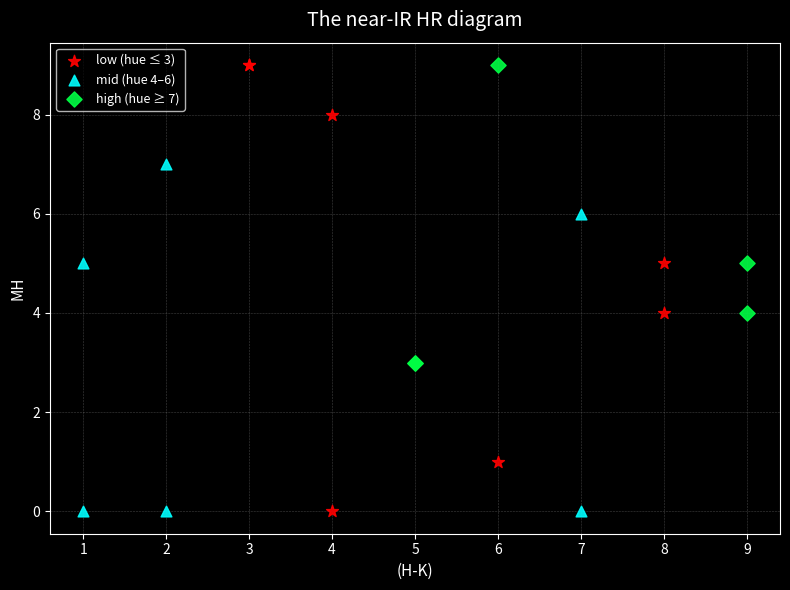

Which series has the widest spread of Y values?

low (hue ≤ 3)